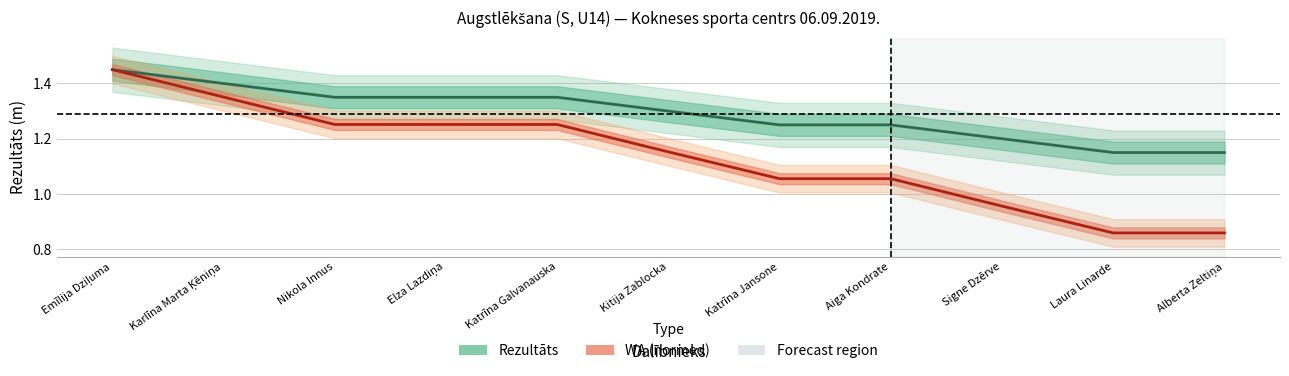

Does the chart have visible grid lines?

Yes